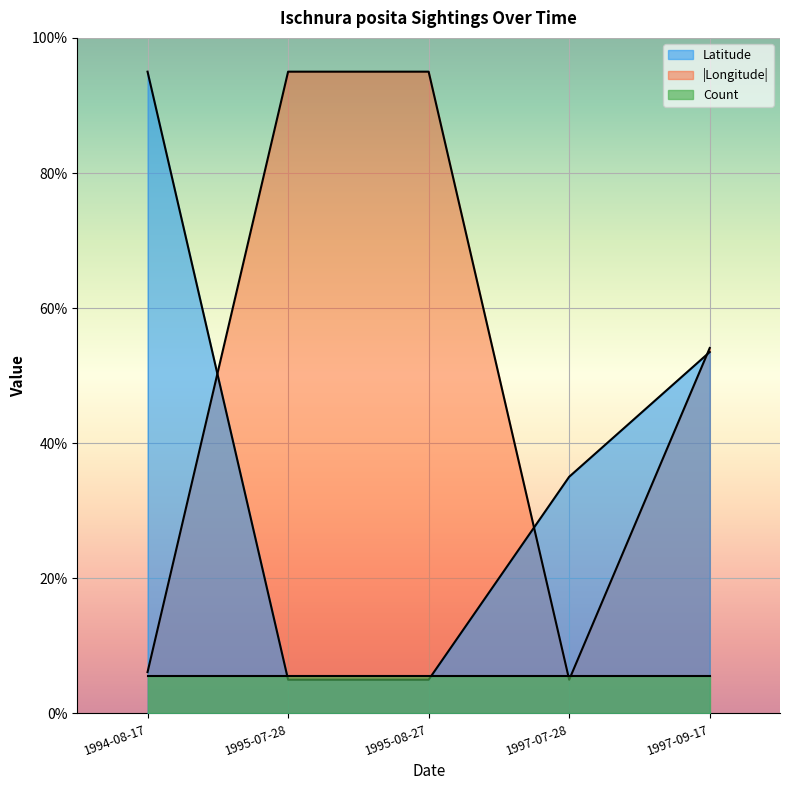

True or false: Longitude has more than 0 interior local peaks.

False